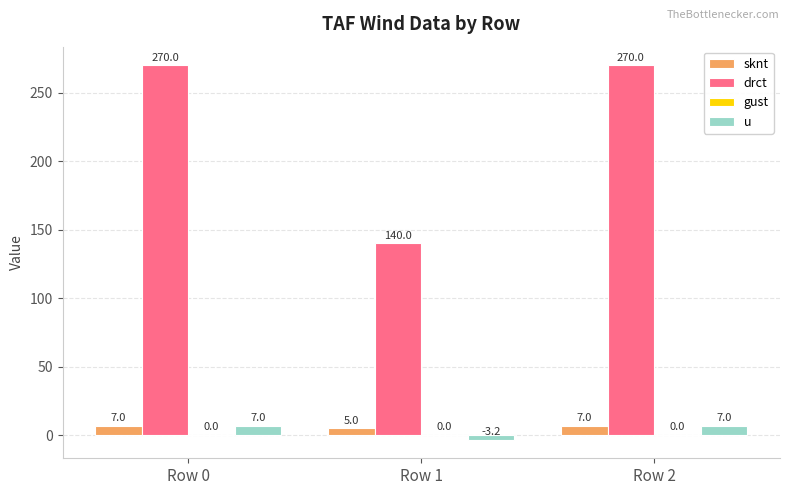

The sknt series shows 5.0 at Row 1. True or false?

True